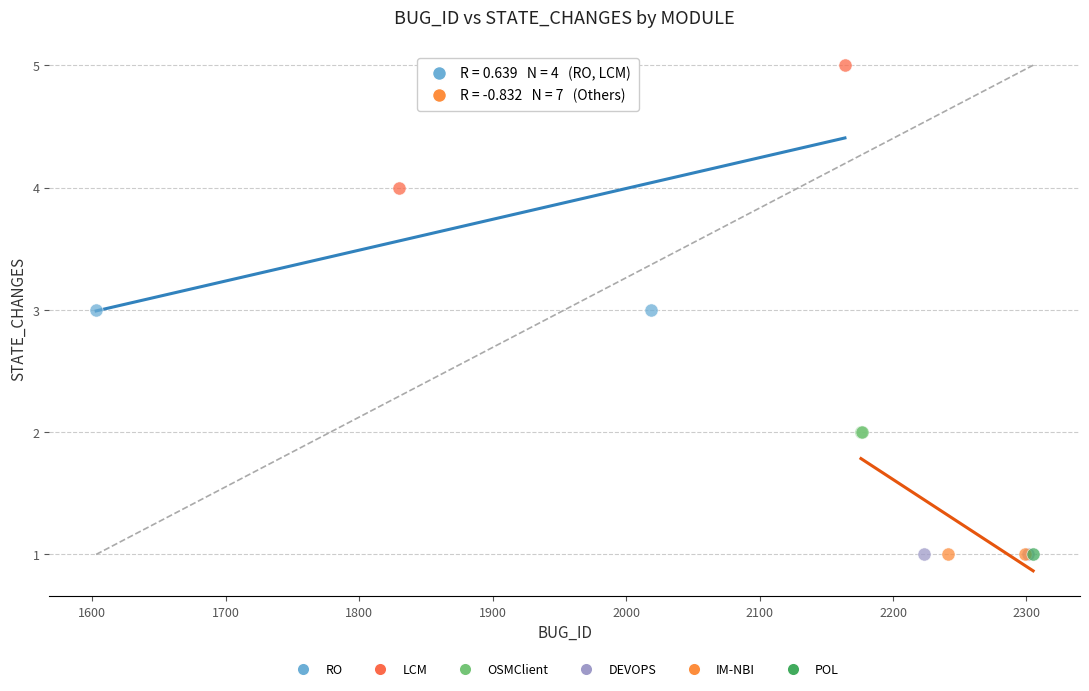

Which series contains the highest Y value?

LCM